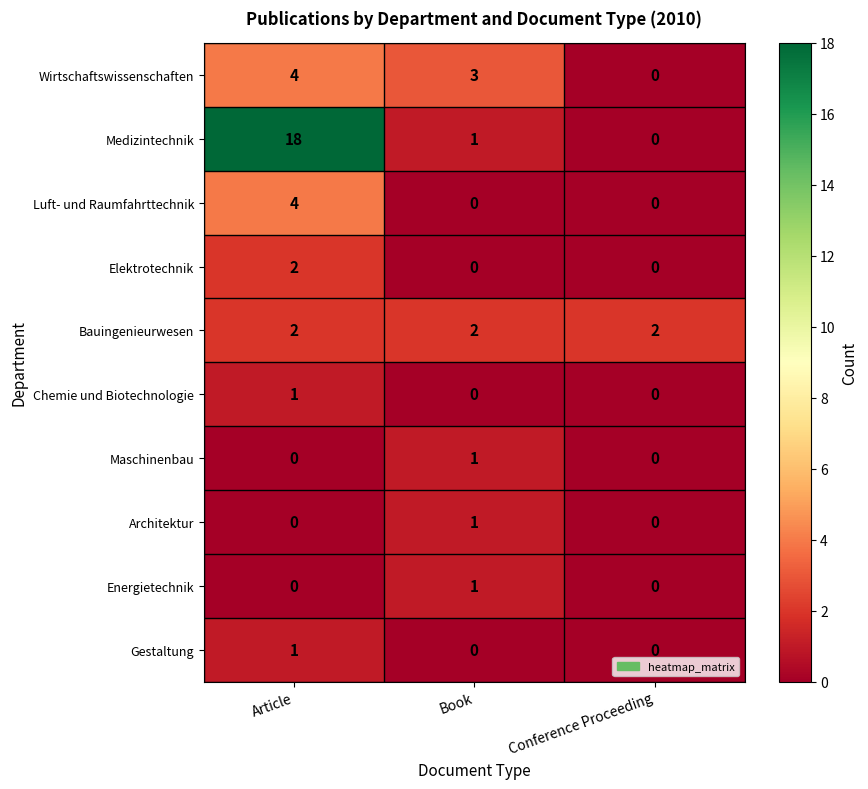

Is the value of Wirtschaftswissenschaften at Book greater than the value of Bauingenieurwesen at Book?

Yes